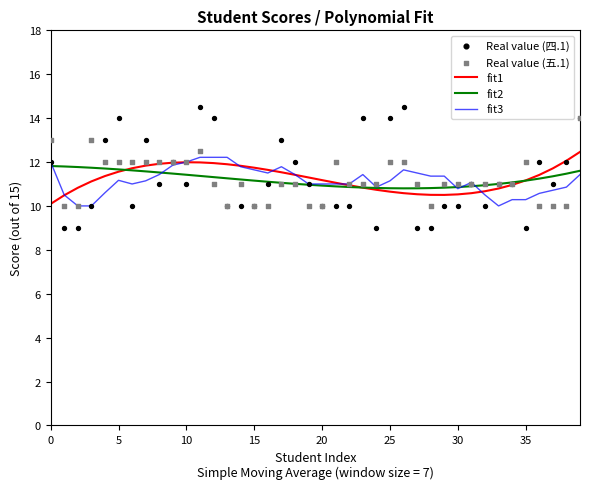

At how many categories does at least one series exceed 12?

14